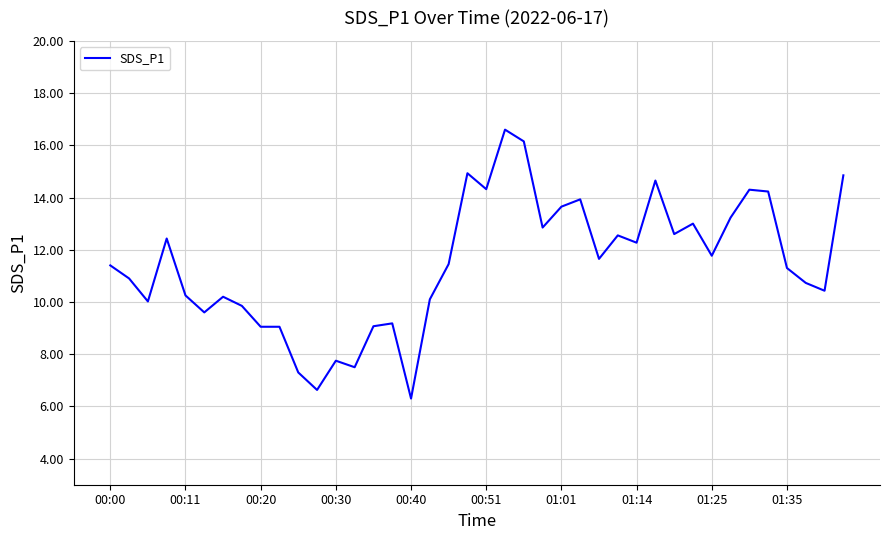

What is the average value?

11.5